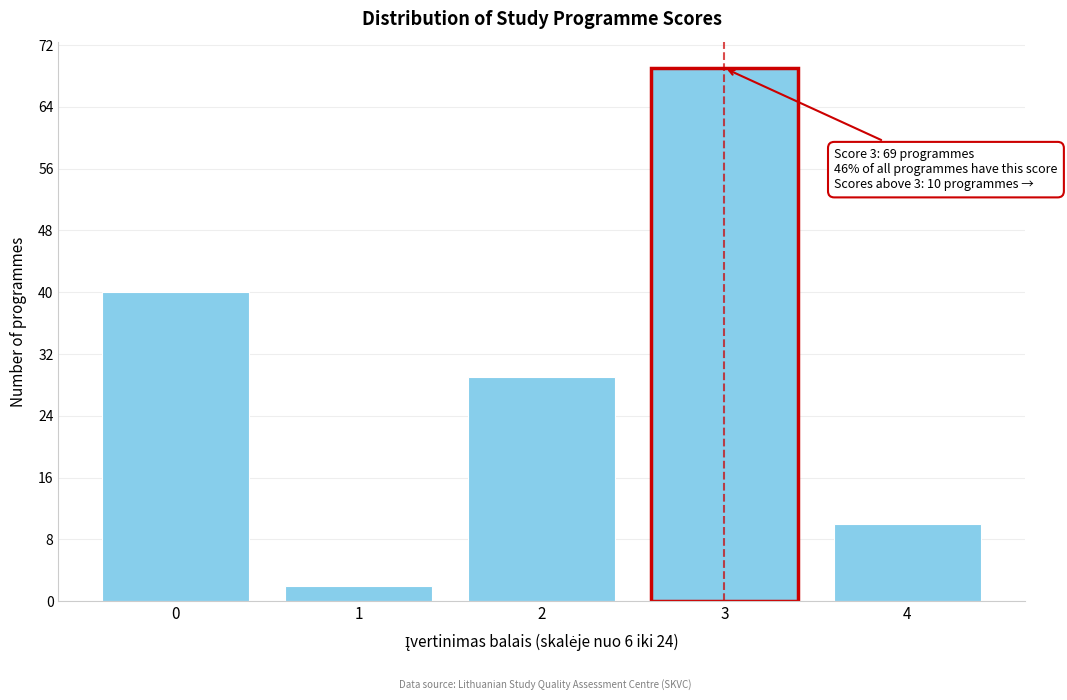

Reading left to right, what are all the values shown in this chart?

40	2	29	69	10